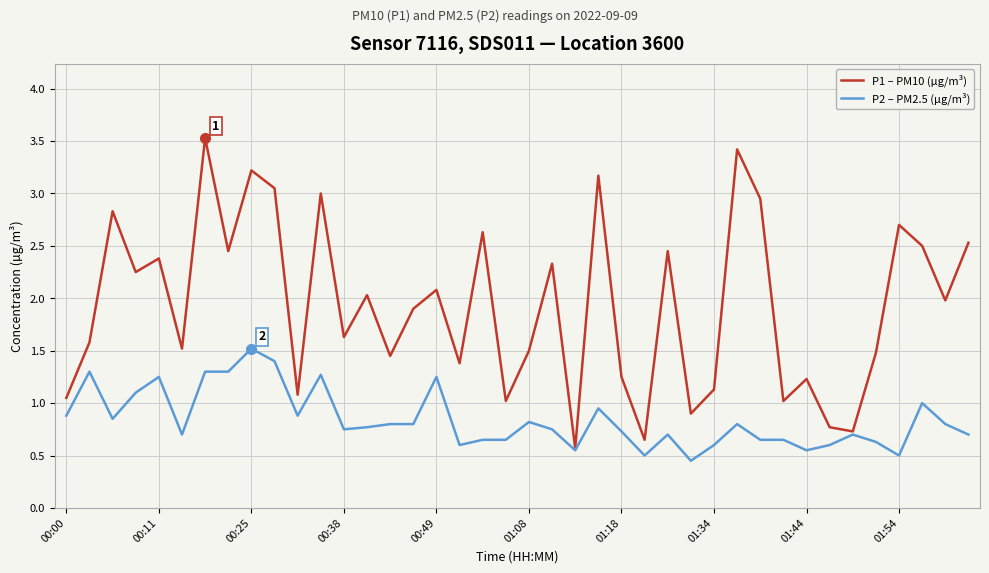

True or false: P2 – PM2.5 (µg/m³) has more than 0 interior local peaks.

True